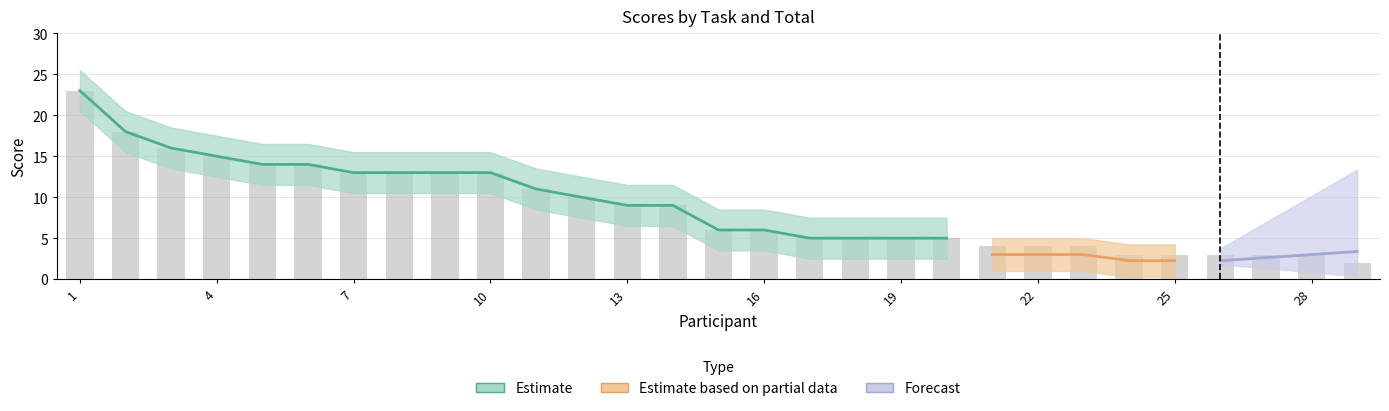

Is the value of №1 at 25 greater than the value of №4 at 4?

No